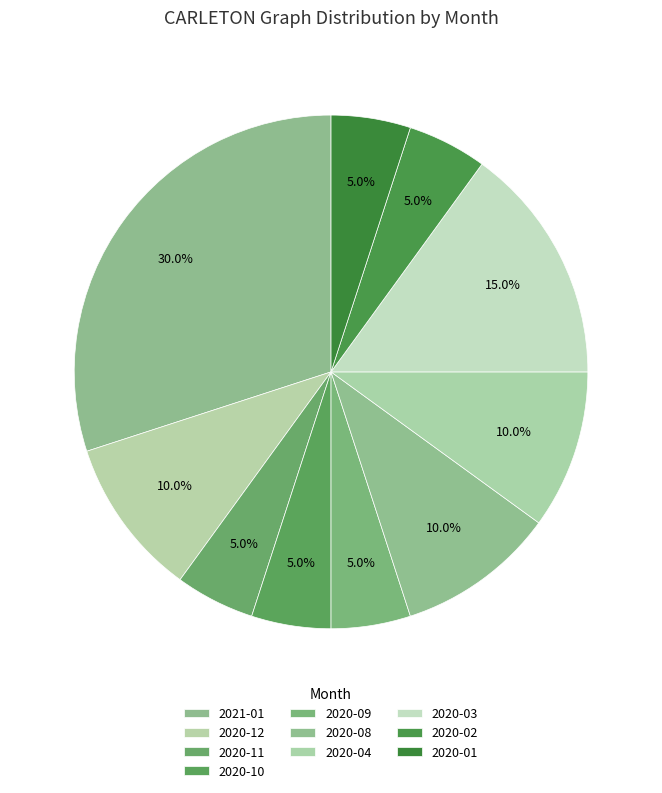

What percentage is the 2020-11 slice, to the nearest percent?

5%